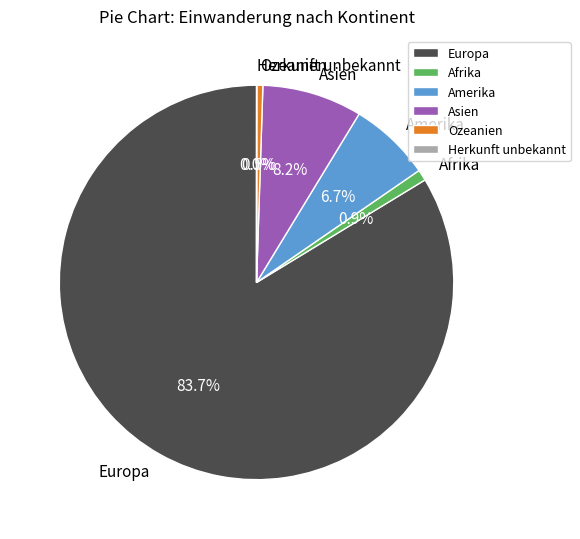

Which category has the biggest portion of the pie?

Europa